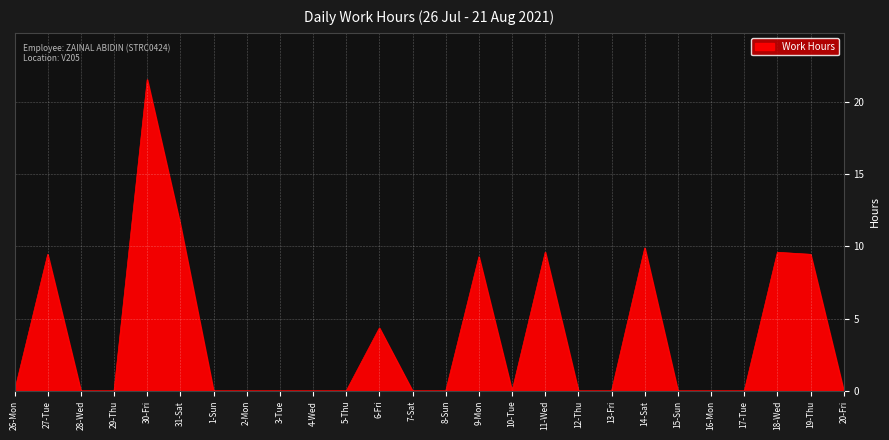

Which label corresponds to the largest value in the chart?

30-Fri